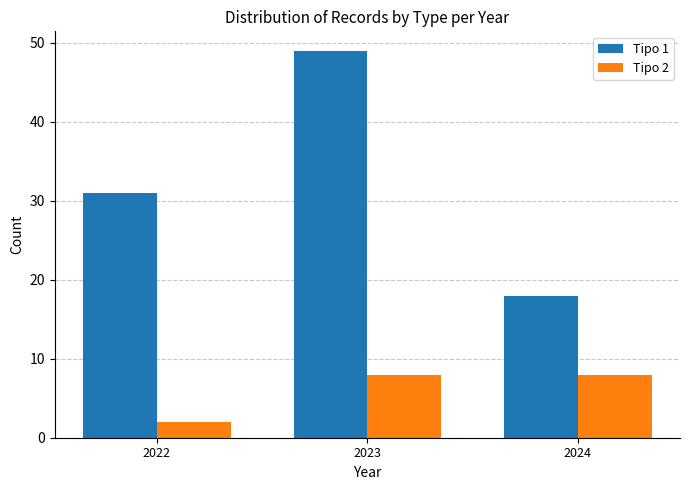

What is the sum of all Tipo 2 values?

18